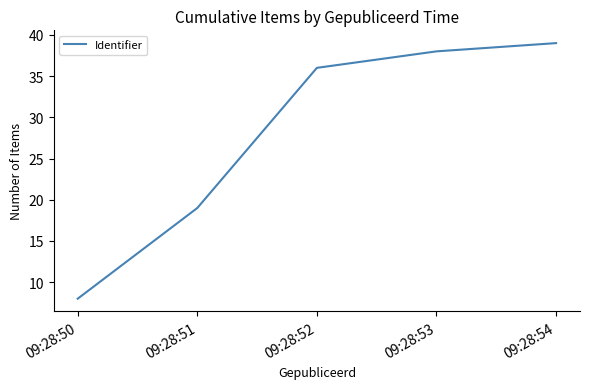

List the labels in order of value, smallest first.

09:28:50, 09:28:51, 09:28:52, 09:28:53, 09:28:54